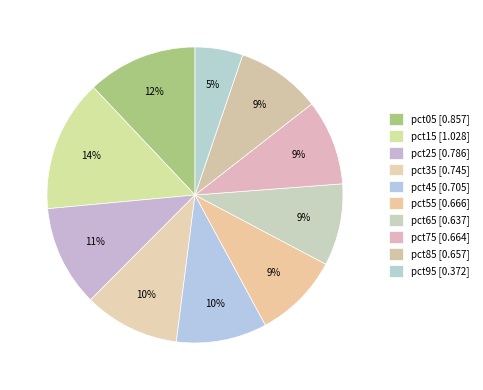

How many slices are in this pie chart?

10